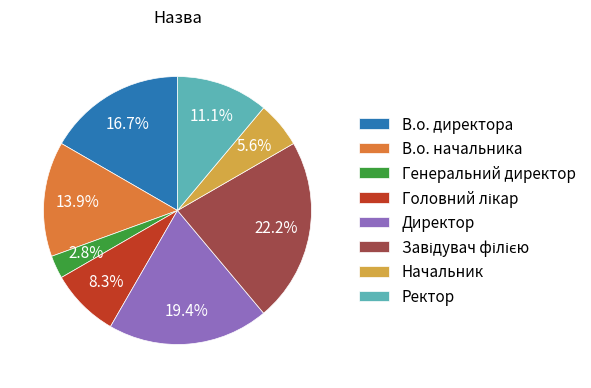

Do Директор and Ректор together represent more than half of the pie?

No